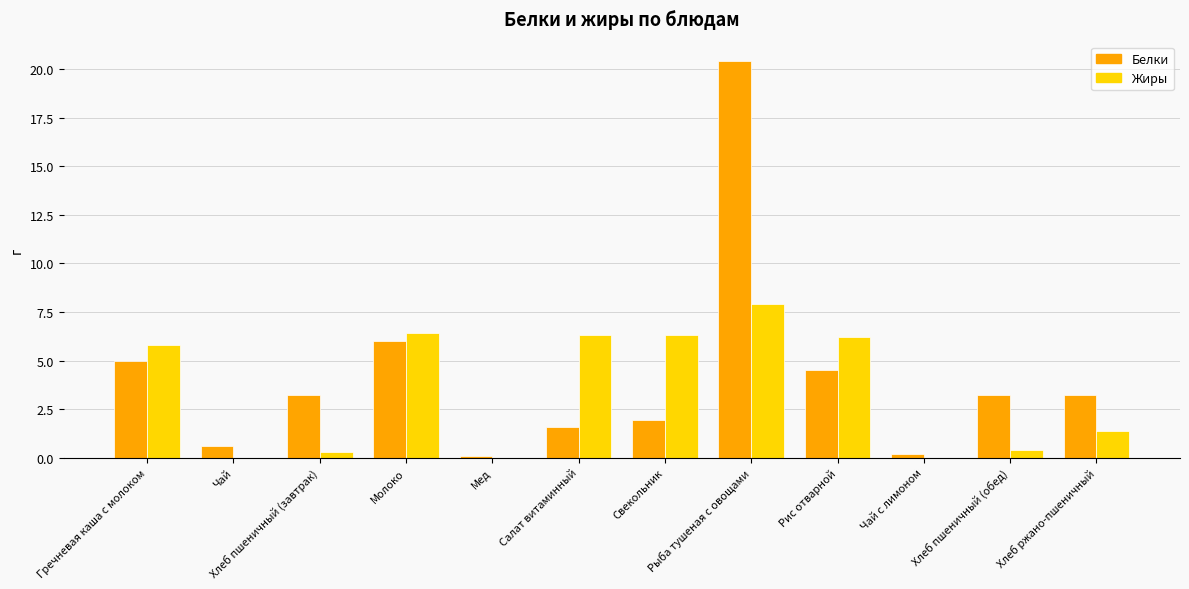

Which category has the highest value in the Жиры series?

Рыба тушеная с овощами